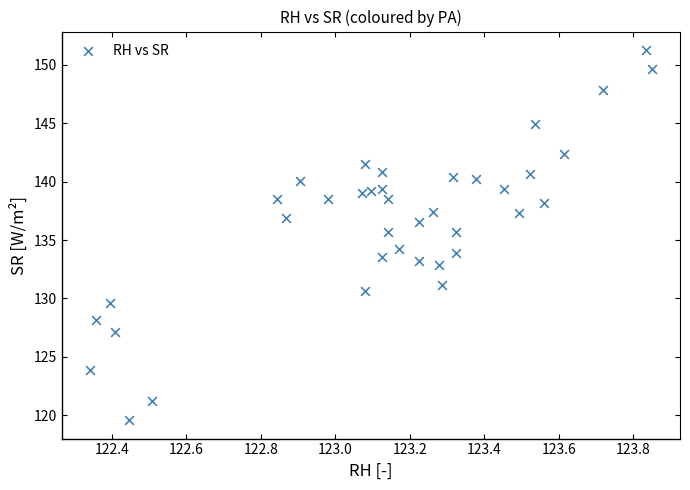

What is the range of X values (max minus min)?

1.5